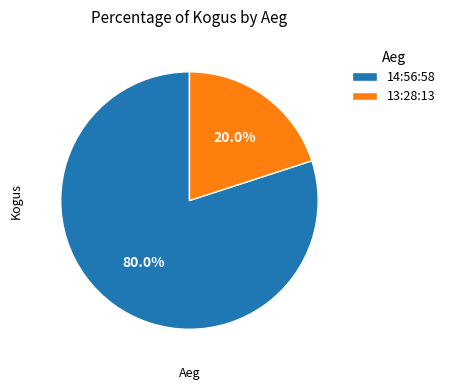

What percentage is the 13:28:13 slice, to the nearest percent?

20%